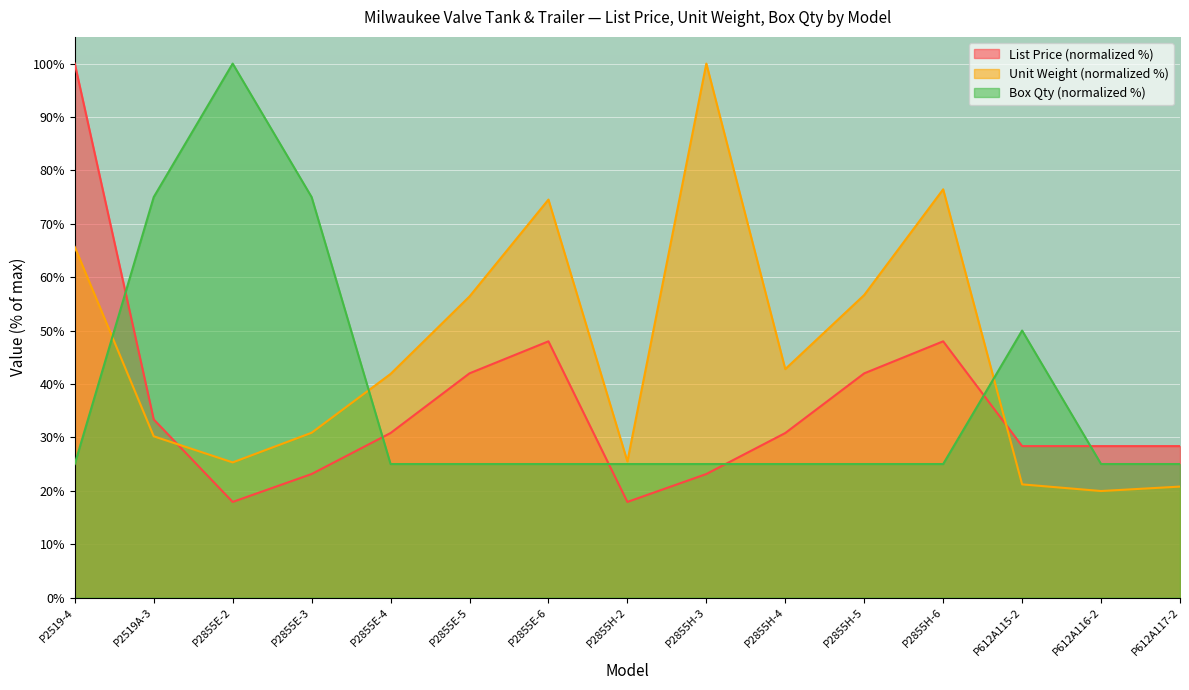

True or false: List Price has more than 2 points higher than both neighbors.

False